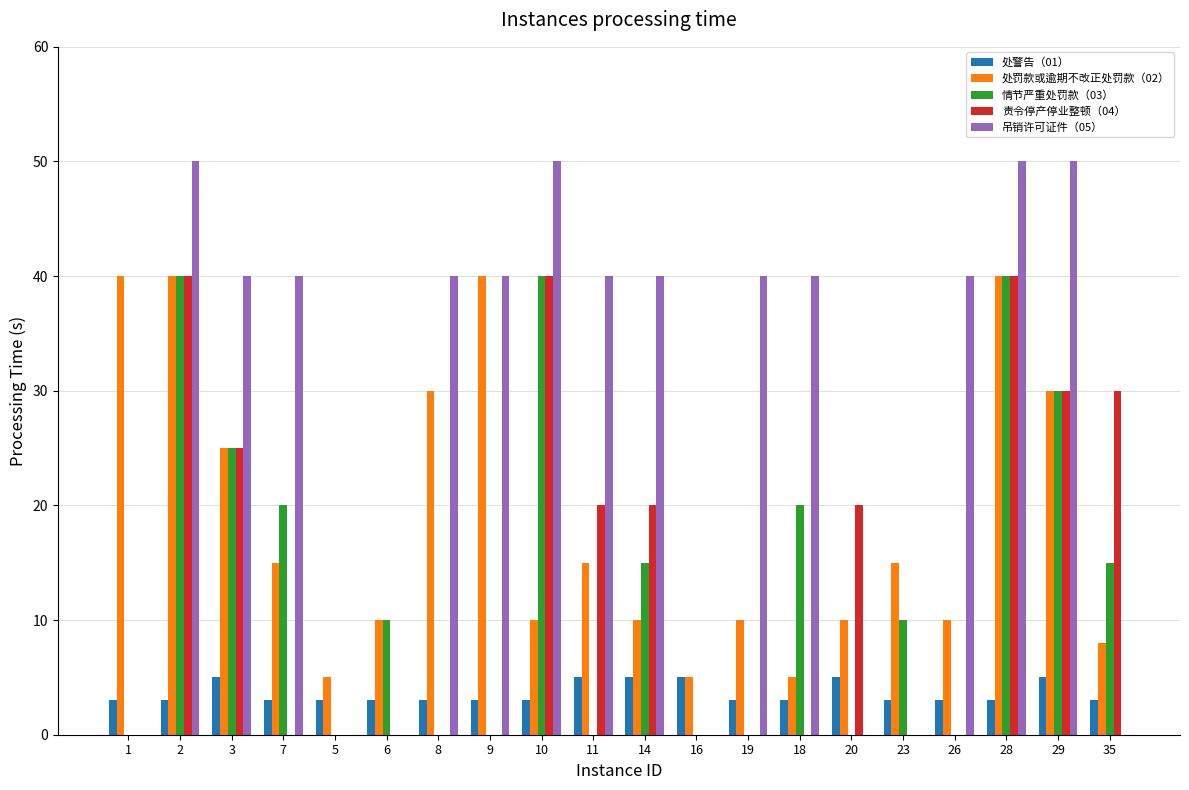

How many series are shown in this chart?

5